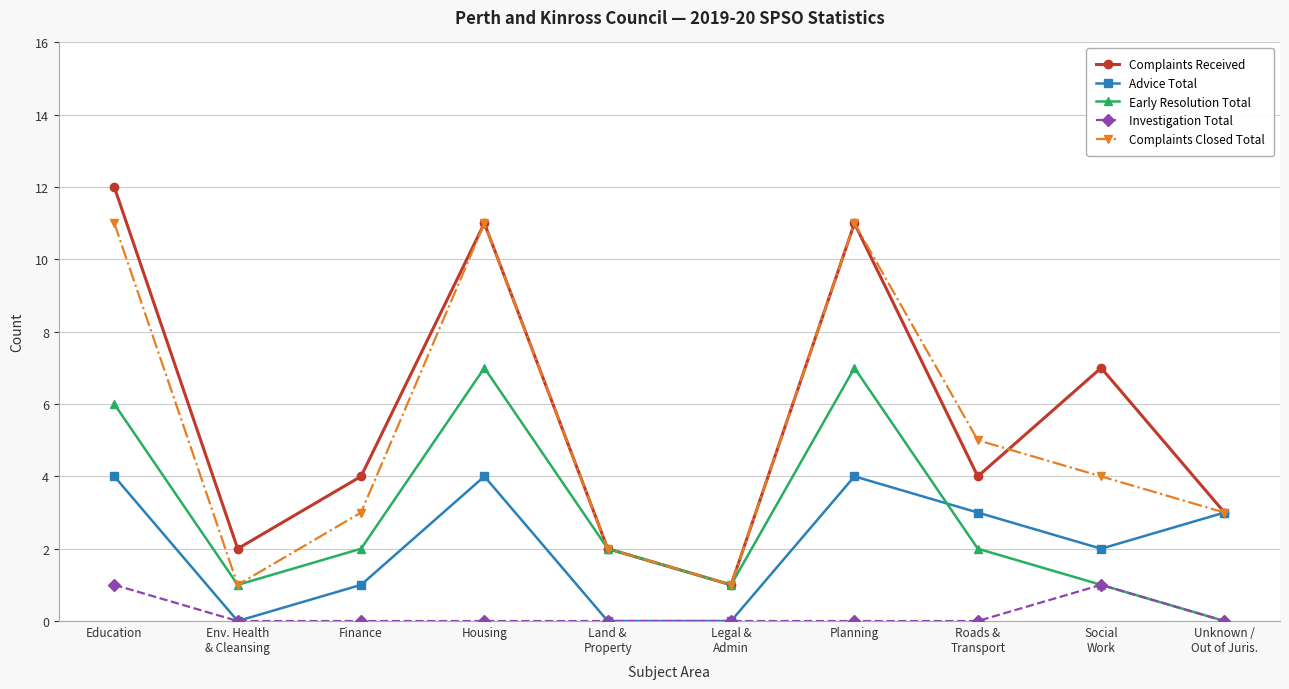

How many series are shown in this chart?

5